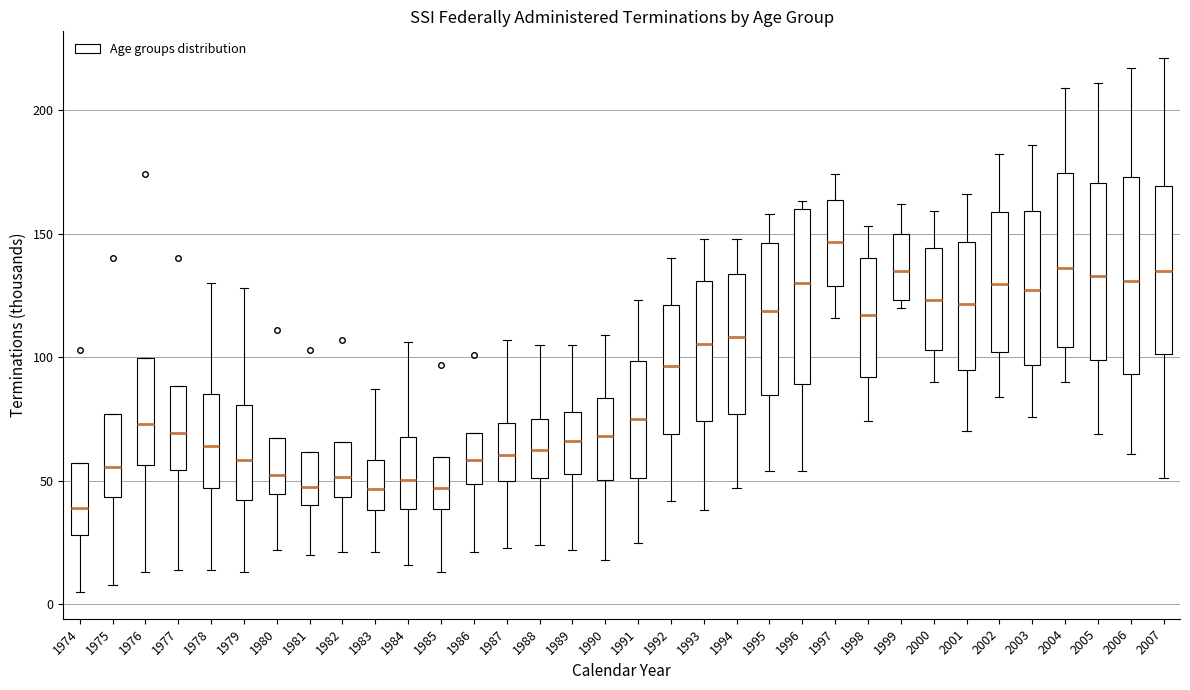

Reading left to right, read every box against the y-axis: the position of its median line, the range the box covers, and the ends of its whiskers. The values are not printed on the chart, so give them approximately, as read against the axis.

1974: median 40, box 30 to 55, whiskers 5 to 55
1975: median 55, box 45 to 75, whiskers 10 to 75
1976: median 75, box 55 to 100, whiskers 15 to 100
1977: median 70, box 55 to 90, whiskers 15 to 90
1978: median 65, box 45 to 85, whiskers 15 to 130
1979: median 60, box 40 to 80, whiskers 15 to 130
1980: median 55, box 45 to 70, whiskers 20 to 70
1981: median 50, box 40 to 60, whiskers 20 to 60
1982: median 50, box 45 to 65, whiskers 20 to 65
1983: median 45, box 40 to 60, whiskers 20 to 85
1984: median 50, box 40 to 70, whiskers 15 to 105
1985: median 45, box 40 to 60, whiskers 15 to 60
1986: median 60, box 50 to 70, whiskers 20 to 70
1987: median 60, box 50 to 75, whiskers 25 to 105
1988: median 65, box 50 to 75, whiskers 25 to 105
1989: median 65, box 55 to 80, whiskers 20 to 105
1990: median 70, box 50 to 85, whiskers 20 to 110
1991: median 75, box 50 to 100, whiskers 25 to 125
1992: median 95, box 70 to 120, whiskers 40 to 140
1993: median 105, box 75 to 130, whiskers 40 to 150
1994: median 110, box 75 to 135, whiskers 45 to 150
1995: median 120, box 85 to 145, whiskers 55 to 160
1996: median 130, box 90 to 160, whiskers 55 to 165
1997: median 145, box 130 to 165, whiskers 115 to 175
1998: median 115, box 90 to 140, whiskers 75 to 155
1999: median 135, box 125 to 150, whiskers 120 to 160
2000: median 125, box 105 to 145, whiskers 90 to 160
2001: median 120, box 95 to 145, whiskers 70 to 165
2002: median 130, box 100 to 160, whiskers 85 to 180
2003: median 125, box 95 to 160, whiskers 75 to 185
2004: median 135, box 105 to 175, whiskers 90 to 210
2005: median 135, box 100 to 170, whiskers 70 to 210
2006: median 130, box 95 to 175, whiskers 60 to 215
2007: median 135, box 100 to 170, whiskers 50 to 220